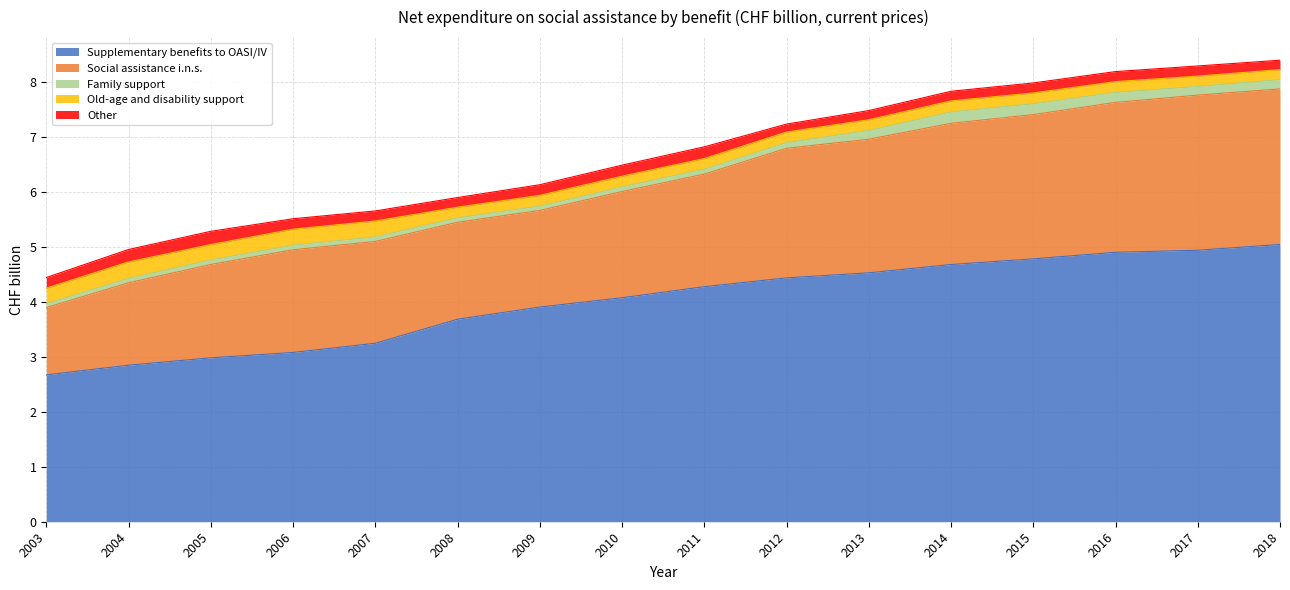

Which has a higher value, 2009 or 2018?

2018